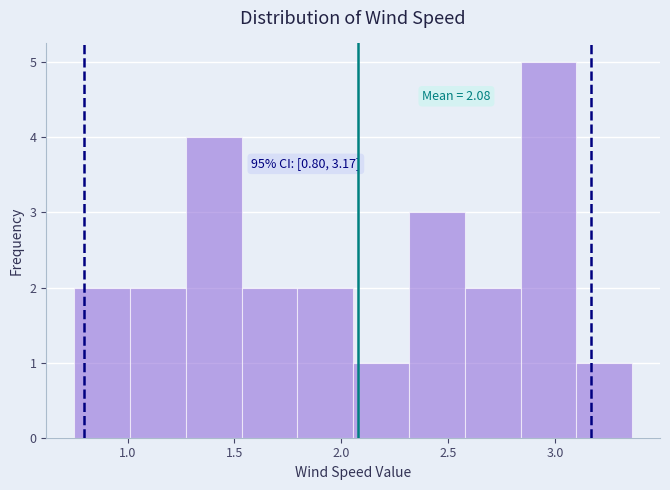

Which range on the x-axis has the tallest bar?

2.85 to 3.10